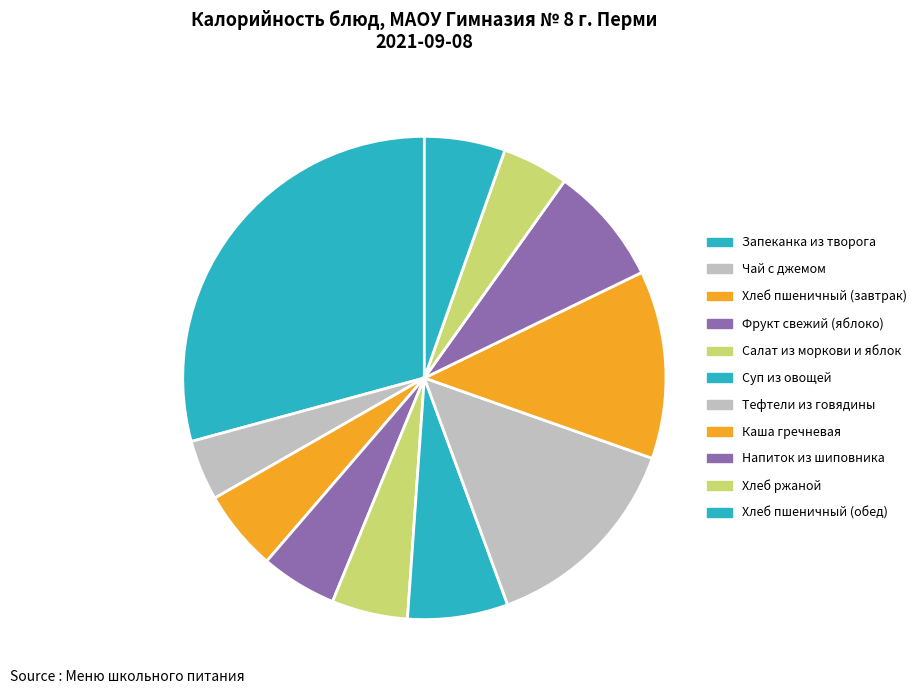

How many slices are in this pie chart?

11